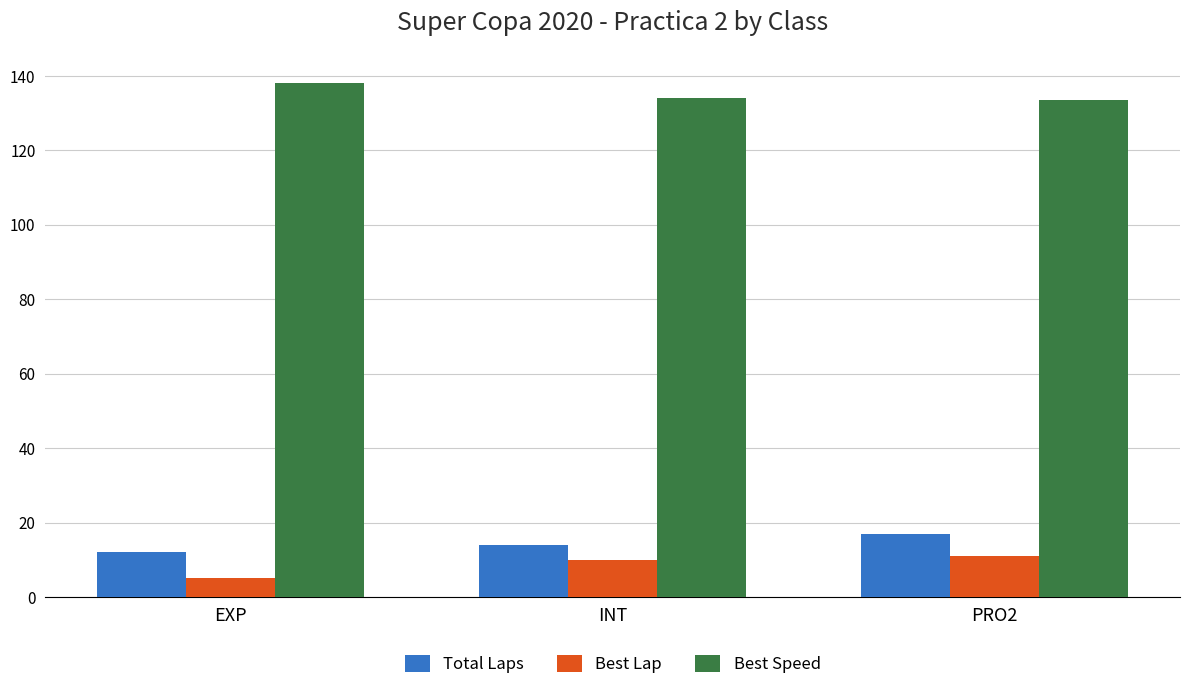

What is the value of the Best Speed bar at the 1st from the left?

138.0